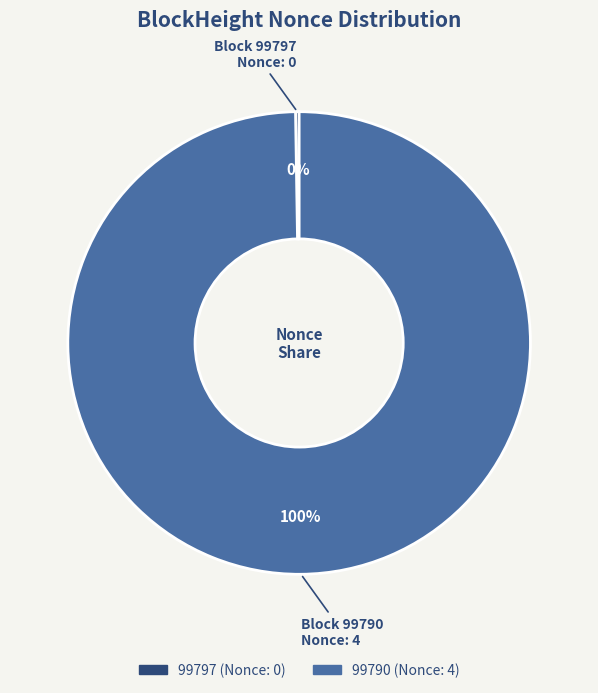

Which category accounts for the majority?

99790